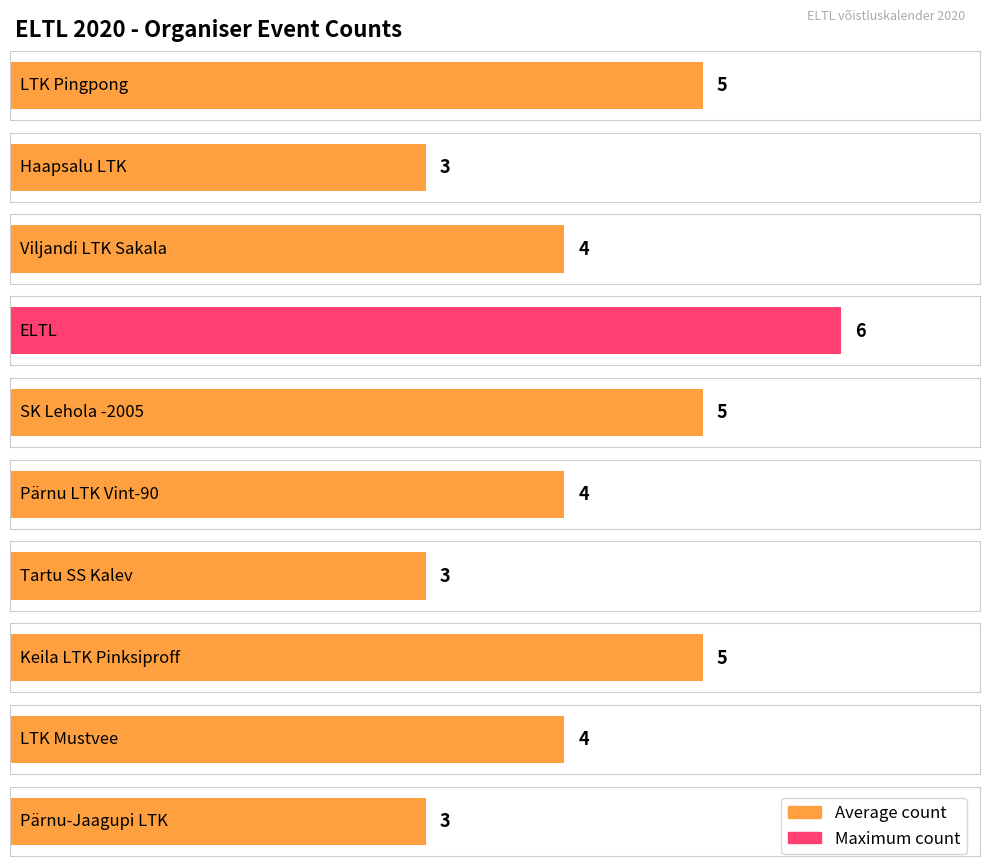

List the labels in order of value, largest first.

ELTL, LTK Pingpong, SK Lehola -2005, Keila LTK Pinksiproff, Viljandi LTK Sakala, Pärnu LTK Vint-90, LTK Mustvee, Haapsalu LTK, Tartu SS Kalev, Pärnu-Jaagupi LTK